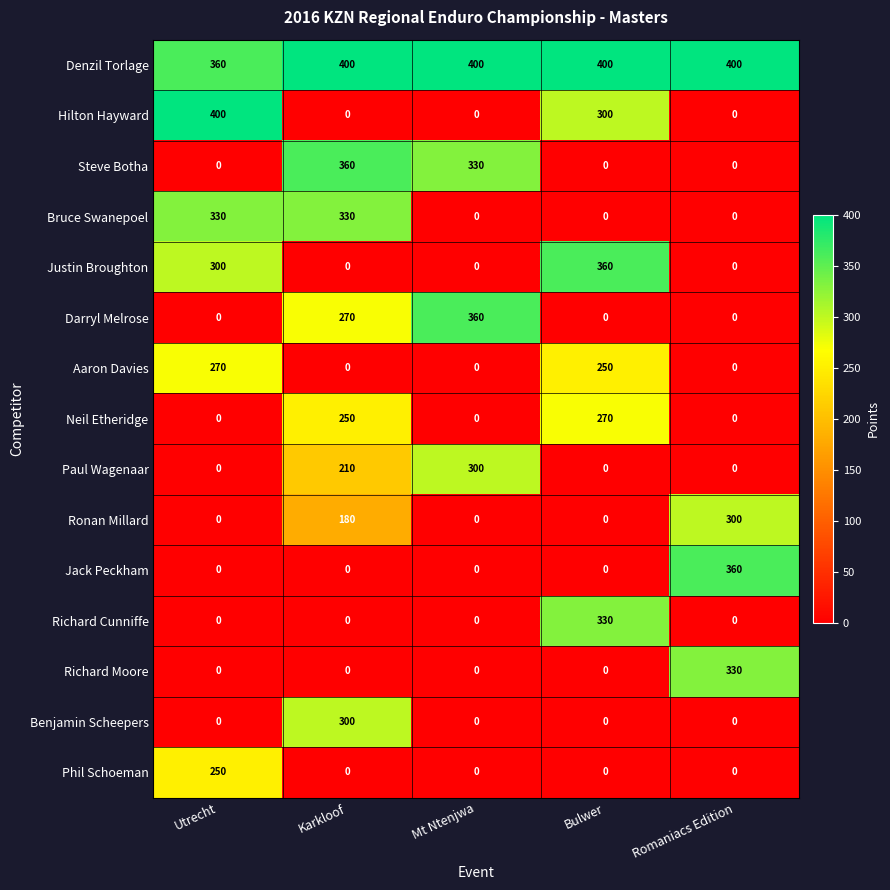

Which category has the highest value in the Justin Broughton series?

Bulwer